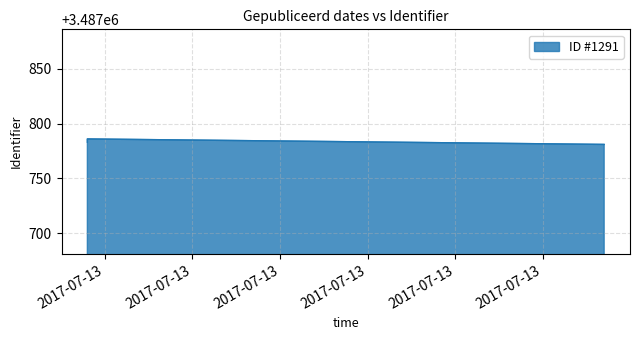

What is the sum of all values?

13951134